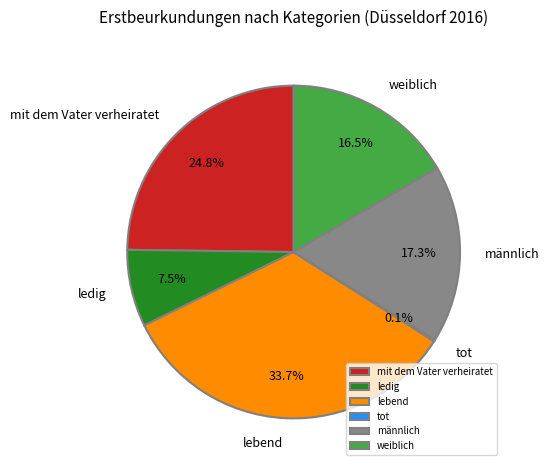

Do lebend and mit dem Vater verheiratet together represent more than half of the pie?

Yes